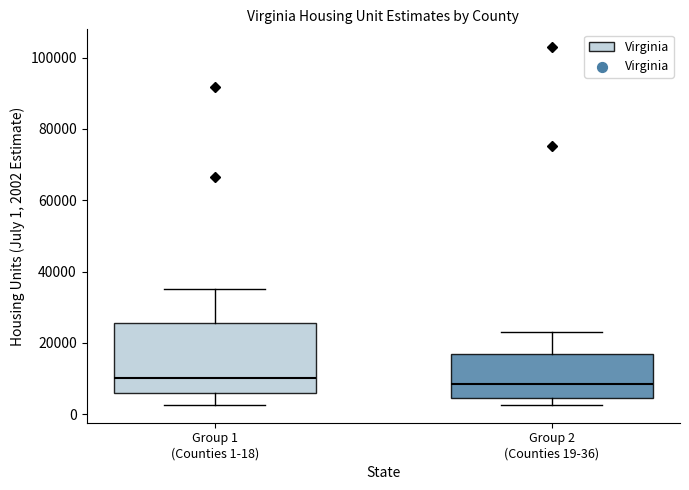

Reading left to right, read every box against the y-axis: the position of its median line, the range the box covers, and the ends of its whiskers. The values are not printed on the chart, so give them approximately, as read against the axis.

Group 1 (Counties 1-18): median 10000, box 6000 to 26000, whiskers 2000 to 36000
Group 2 (Counties 19-36): median 8000, box 4000 to 16000, whiskers 2000 to 24000